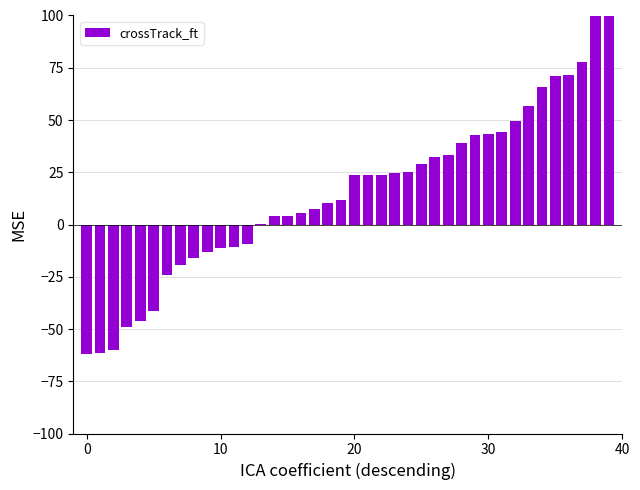

Where is the data nearest to the value 59?

33